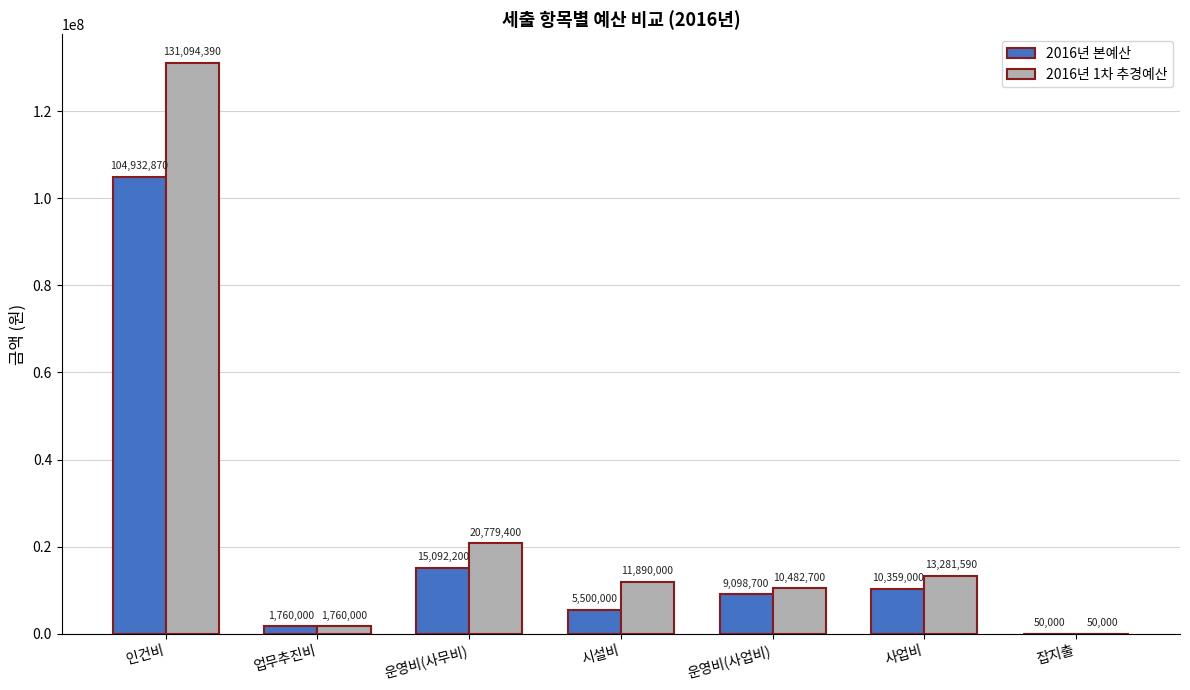

Is it true that 2016년 1차 추경예산 equals 211327668 at 인건비?

False